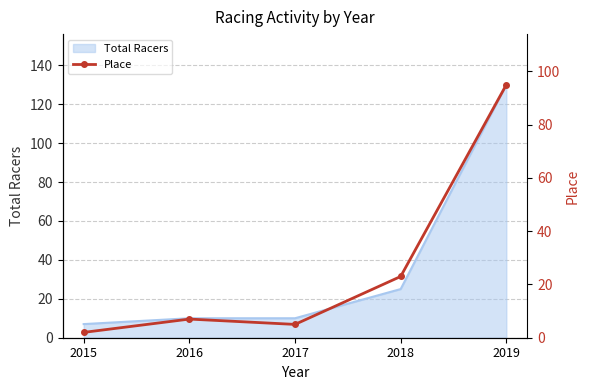

Between 2019 and 2016, which is larger?

2019